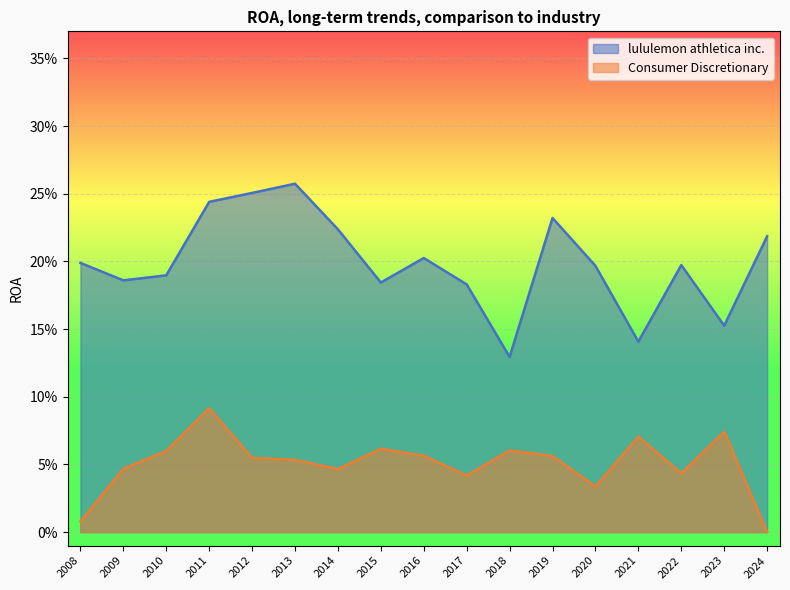

What is the label of the 9th point from the right?

2016-01-31